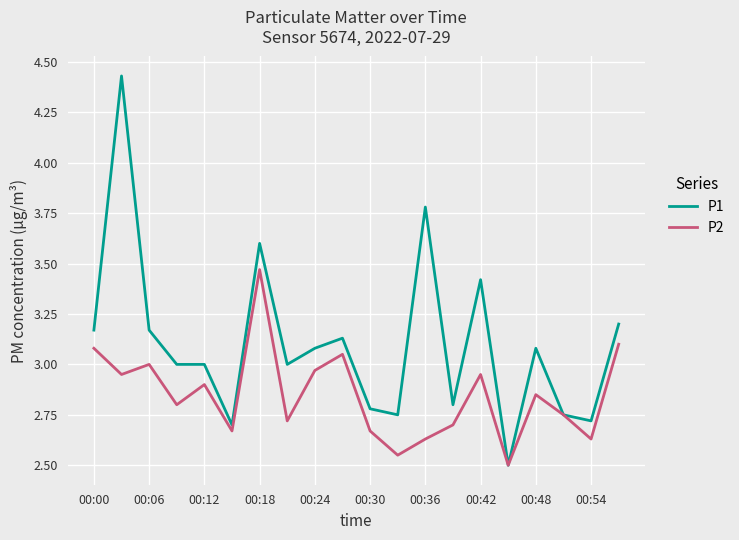

List the series in order of their overall mean, highest first.

P1, P2